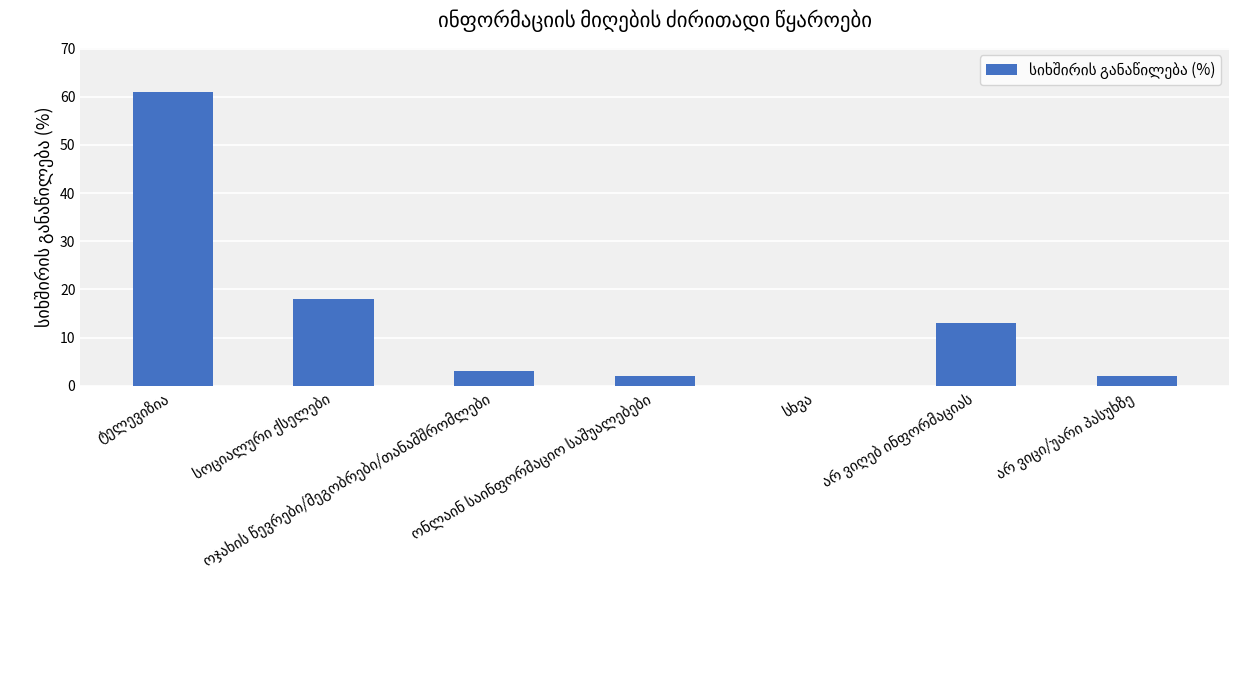

Does the chart contain stacked bars?

No